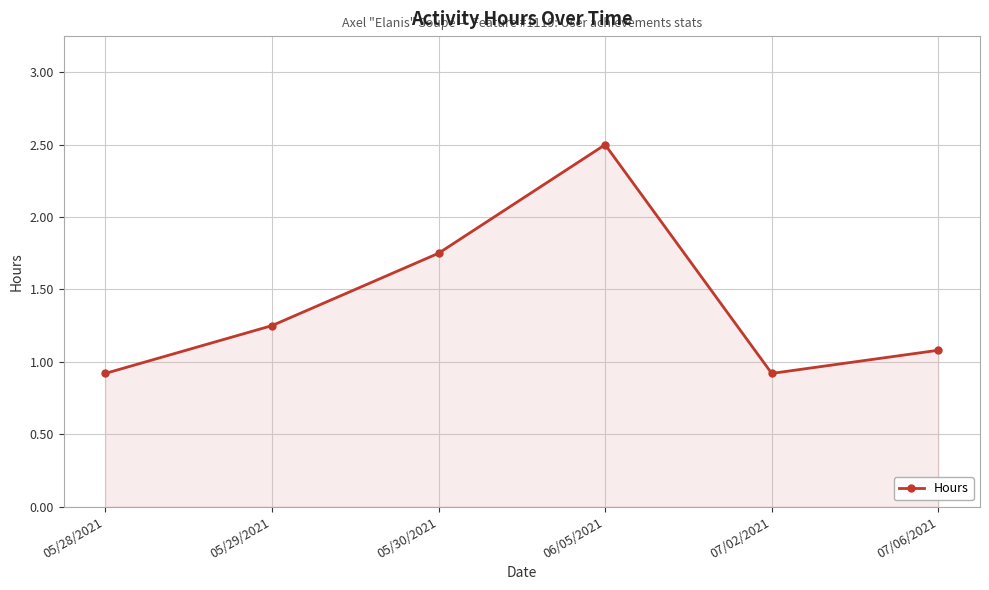

Which label corresponds to the largest value in the chart?

06/05/2021